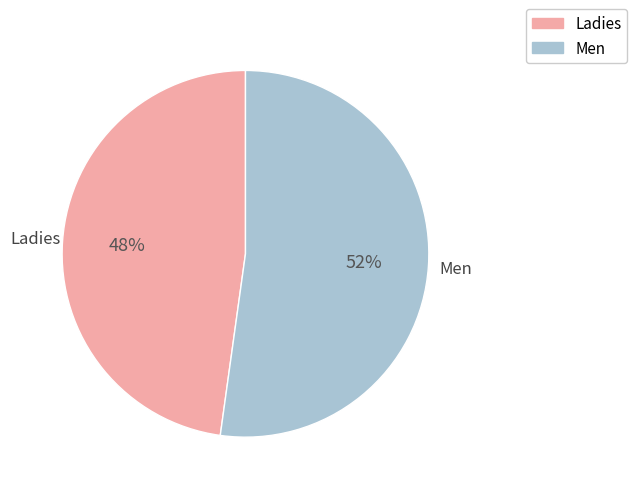

Between Ladies and Men, which is larger?

Men